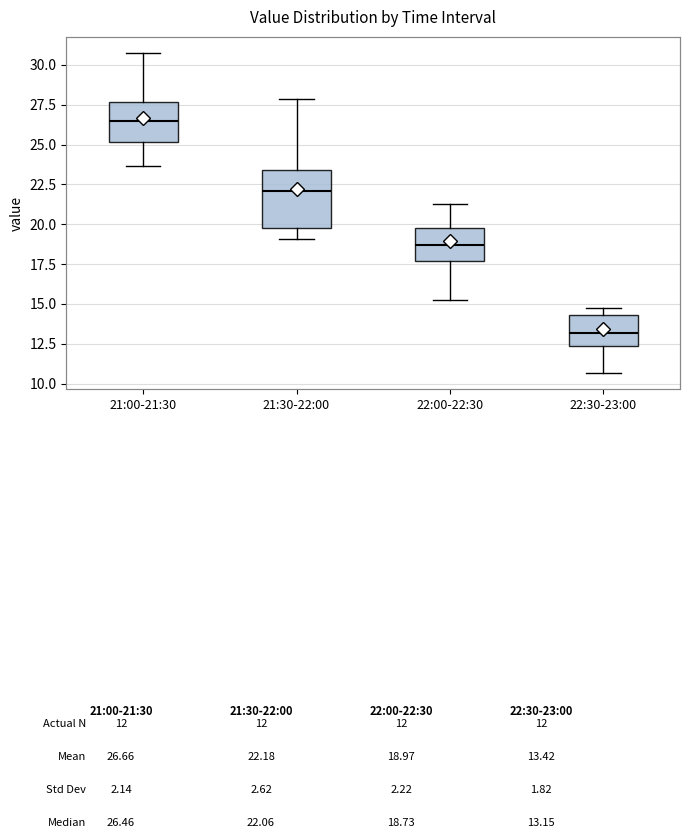

Which box has the highest median line?

21:00-21:30